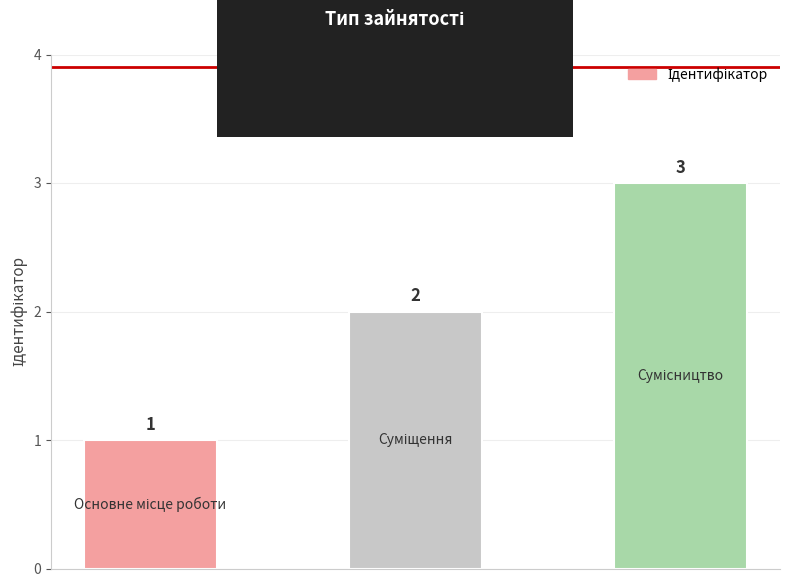

What is the greatest value displayed?

3